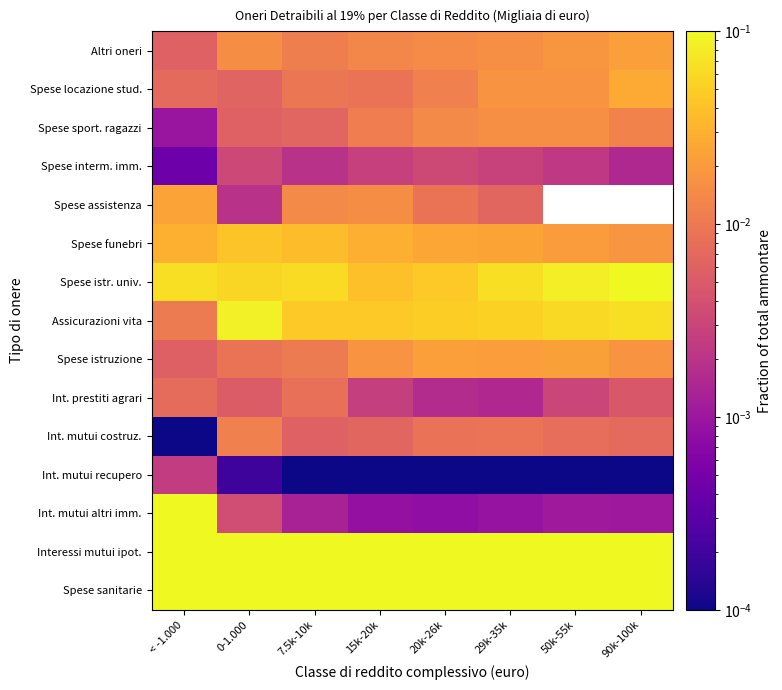

What is the difference between the highest and lowest values at 20k-26k?

0.6